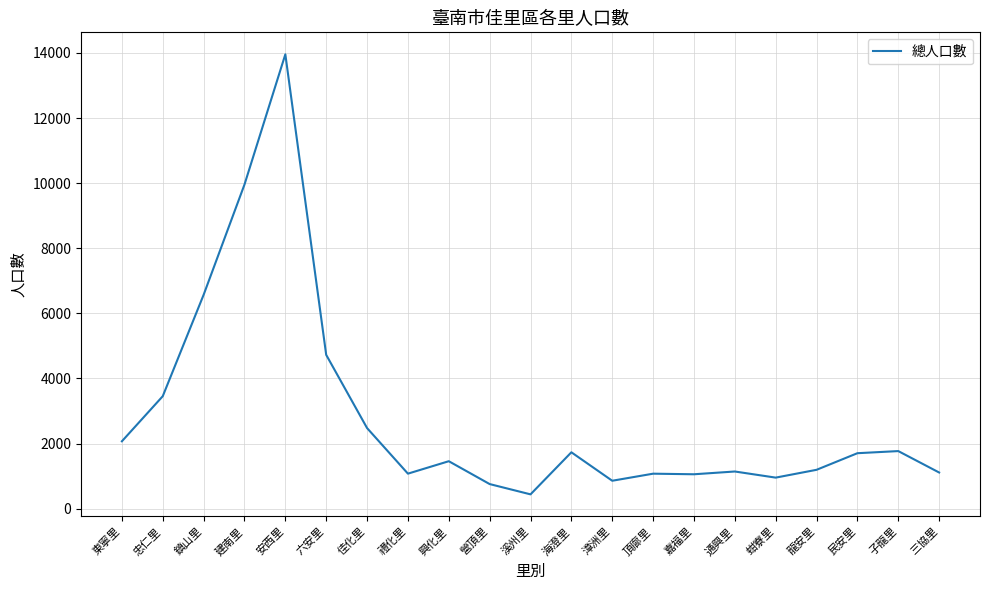

Is it true that the value at 漳洲里 is 275?

False